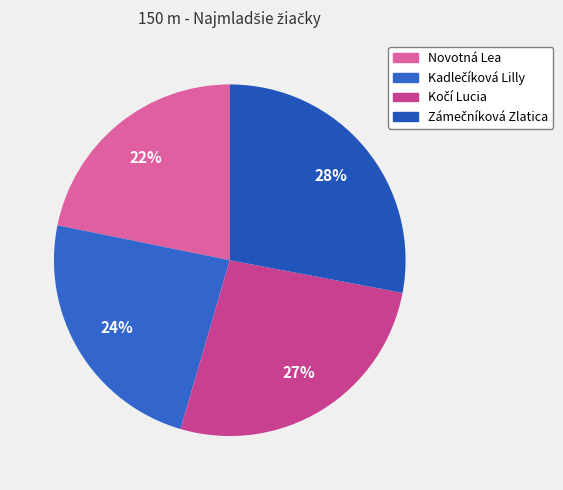

True or false: Kadlečíková Lilly accounts for 11% of the total.

False